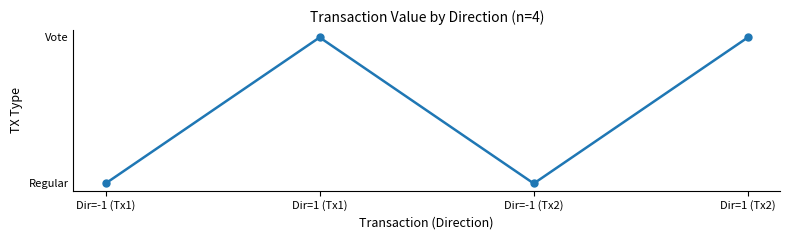

Does the chart have visible grid lines?

No